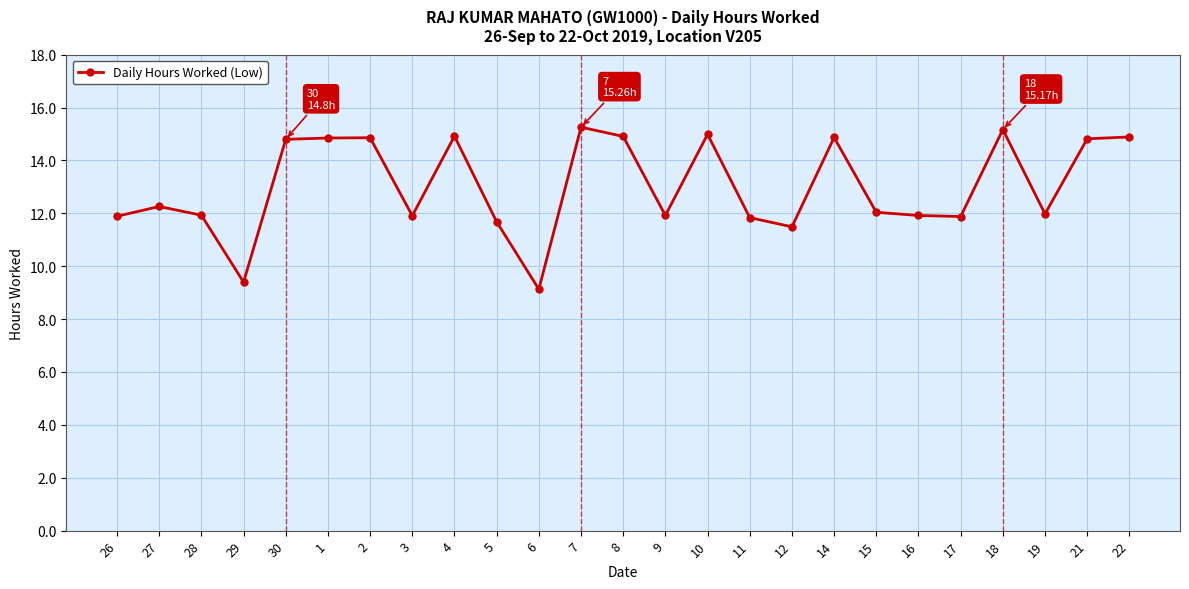

Approximately how many times larger is the value at 27 compared to 2?

0.8